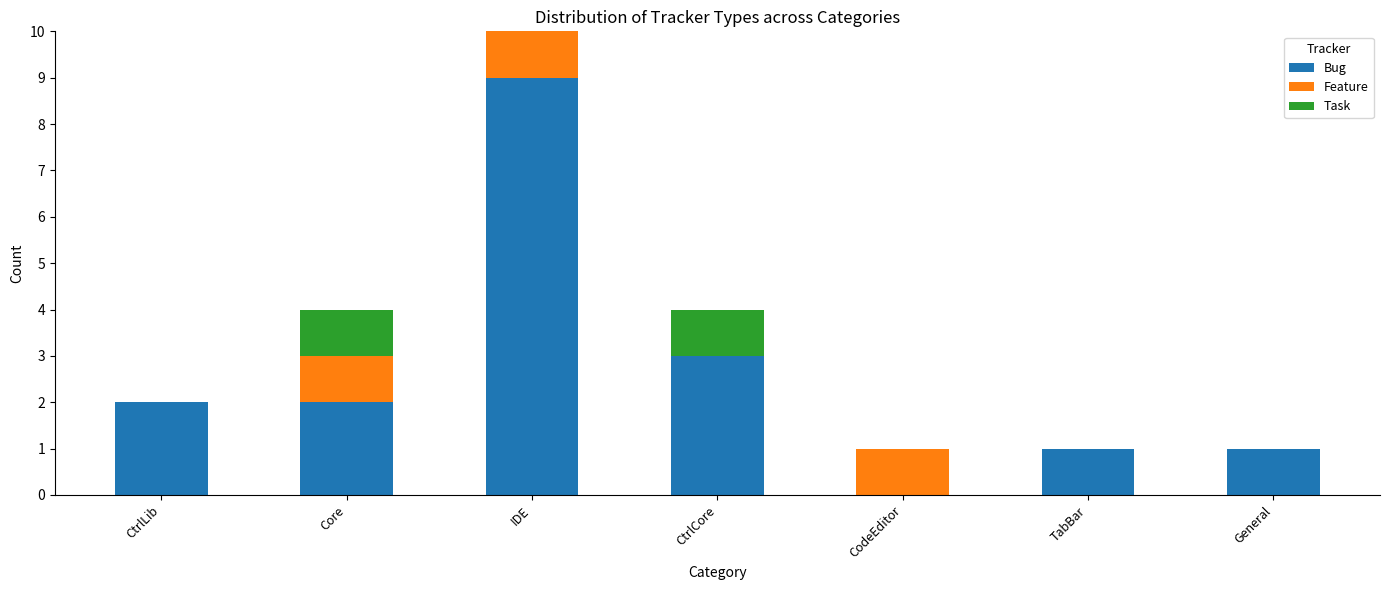

At which category is the sum across all series the highest?

IDE